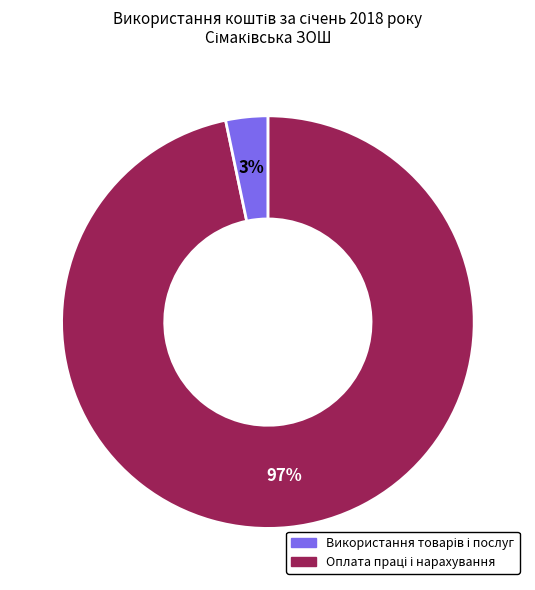

Does any single category account for the majority?

Yes